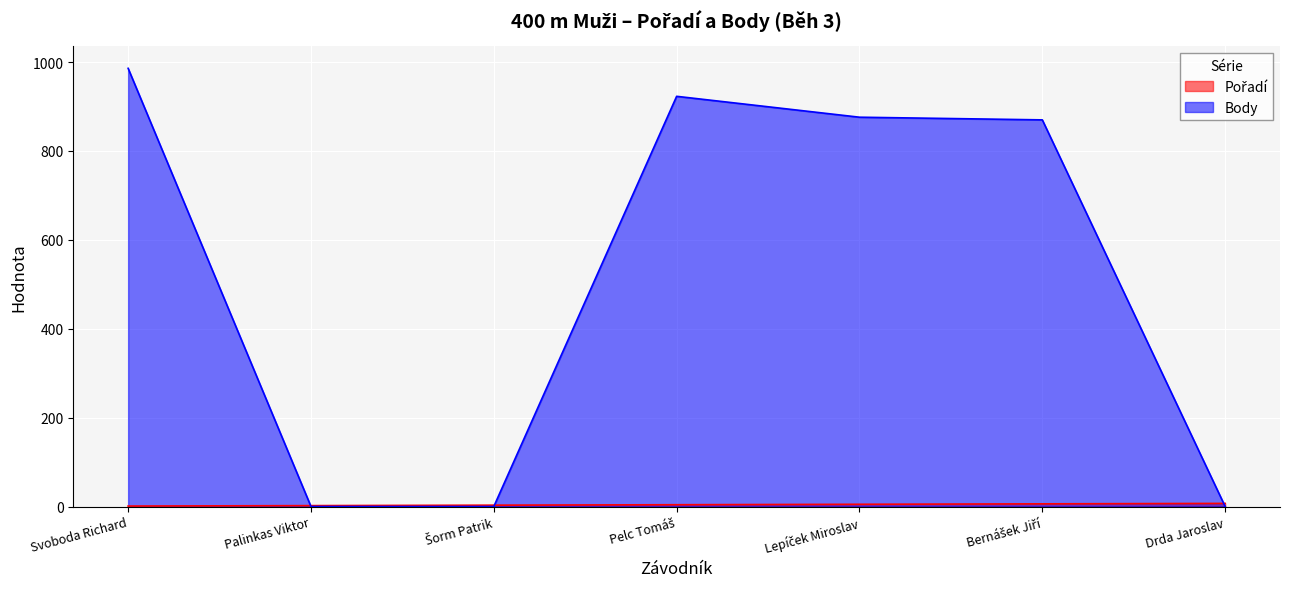

What is the minimum value for Pořadí?

1